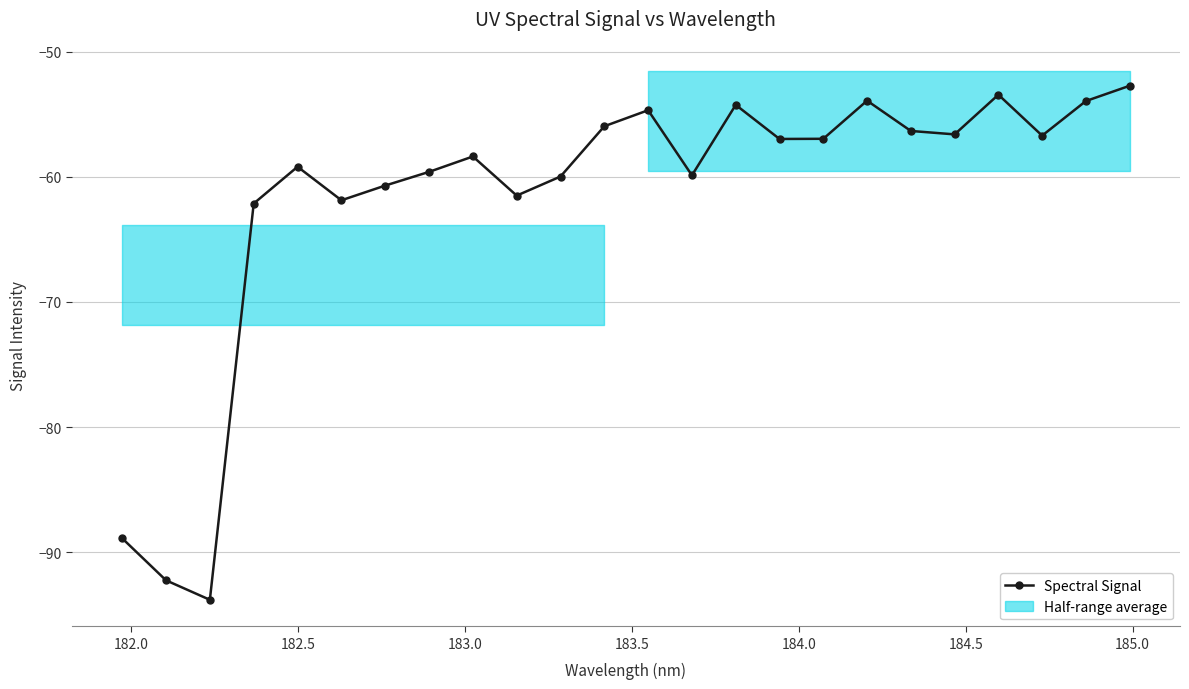

In Spectral Signal, how many points are higher than both neighbors (excluding endpoints)?

6